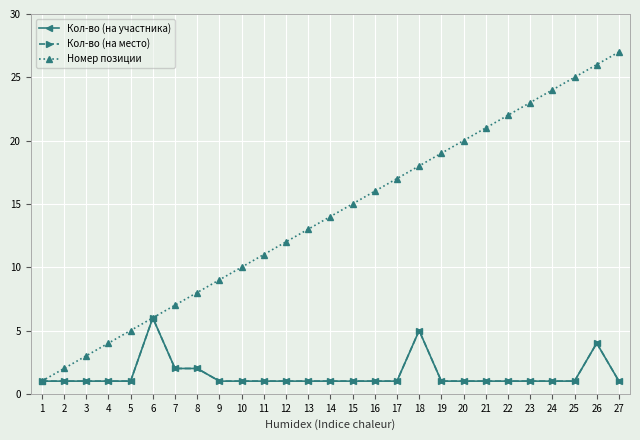

True or false: Кол-во (на участника) and Кол-во (на место) intersect in this chart.

False